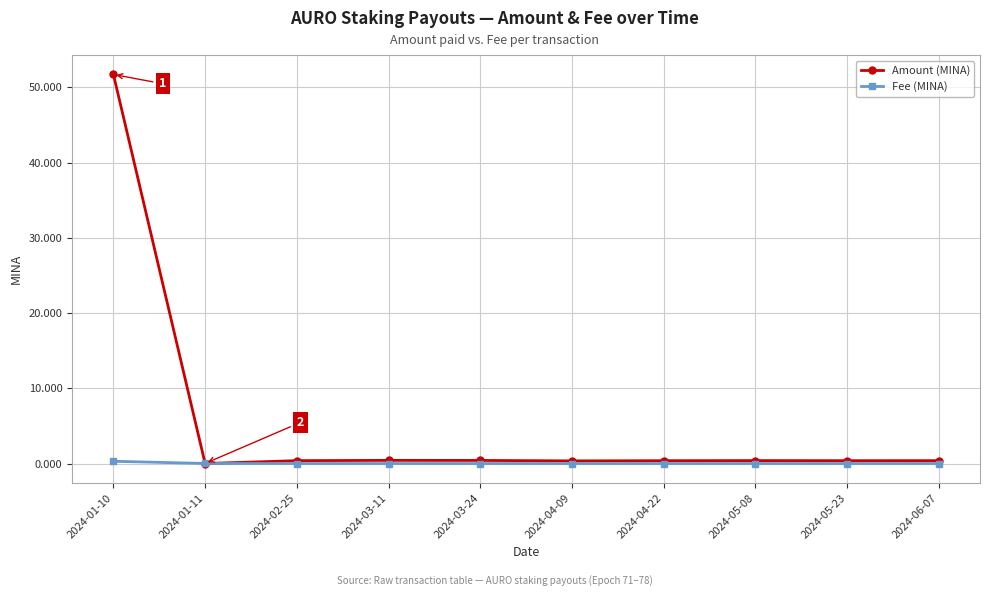

Rank the series by their average value, from highest to lowest.

Amount (MINA), Fee (MINA)